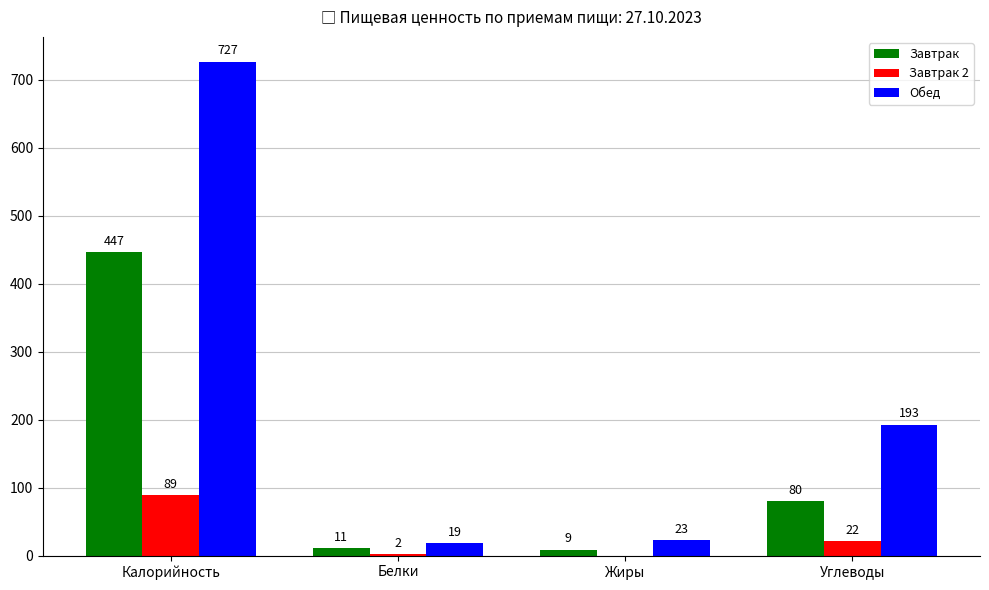

Where is Обед nearest to the value 373?

Углеводы